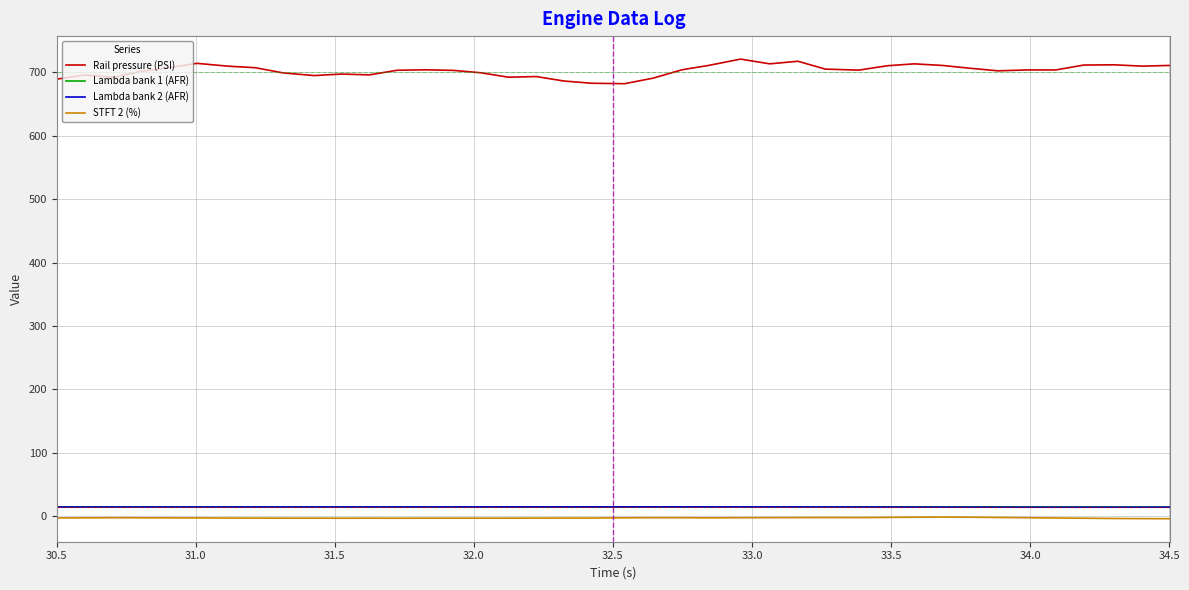

Does the chart display data point markers on the line(s)?

No